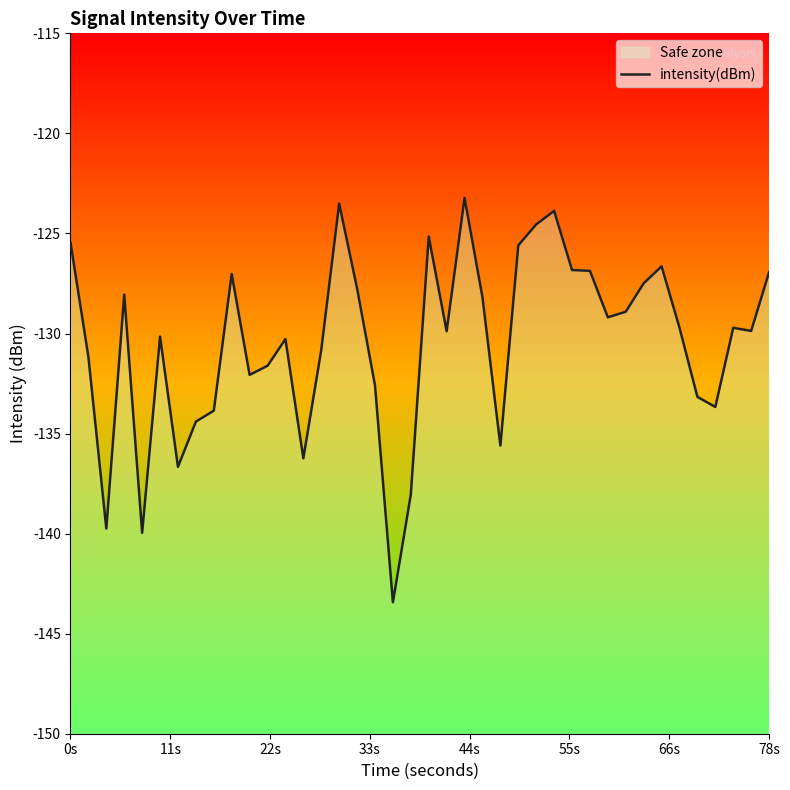

Does the chart have visible grid lines?

No